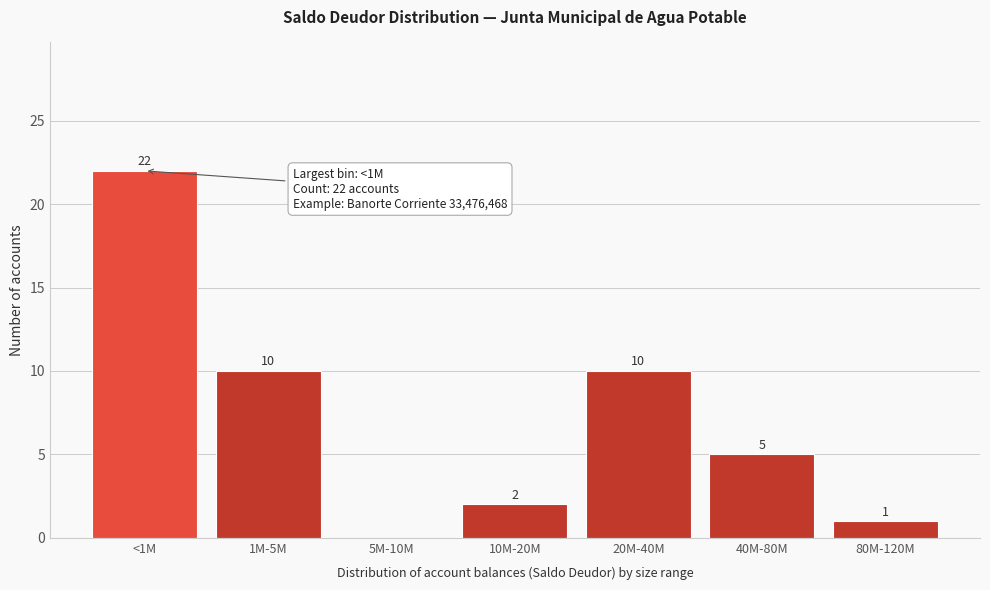

Reading left to right, what are all the values shown in this chart?

<1M=22	1M-5M=10	5M-10M=0	10M-20M=2	20M-40M=10	40M-80M=5	80M-120M=1